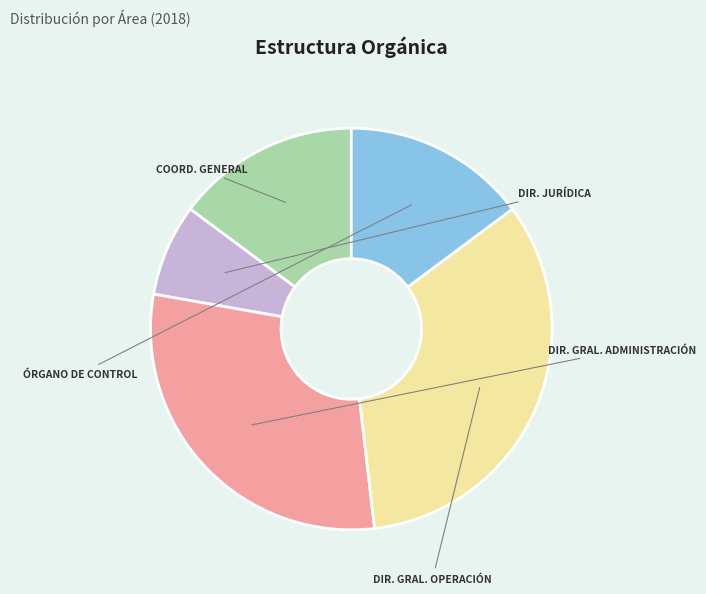

How many slices are in this pie chart?

5